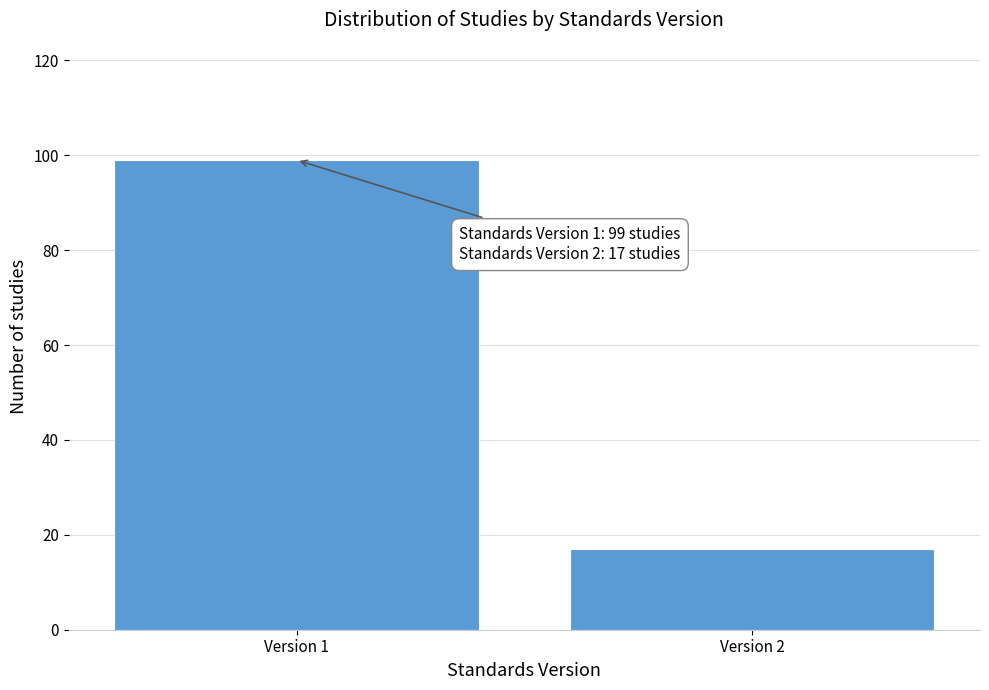

Reading right to left, extract all data points from this chart.

17	99